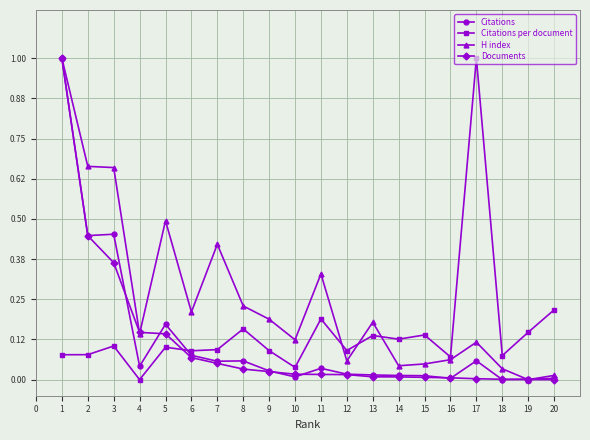

Is the value of Citations per document at 14 greater than the value of Citations at 20?

Yes